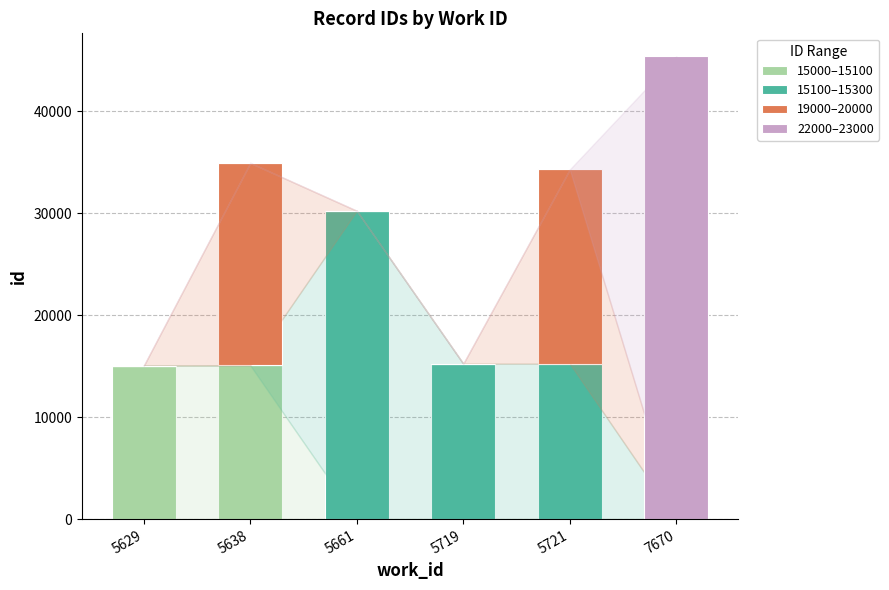

What is the total value across all series at 5719?

15248